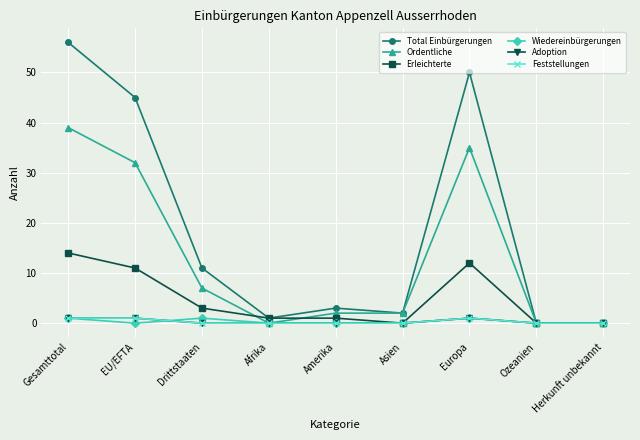

Is it true that Ordentliche equals 3 at Asien?

False